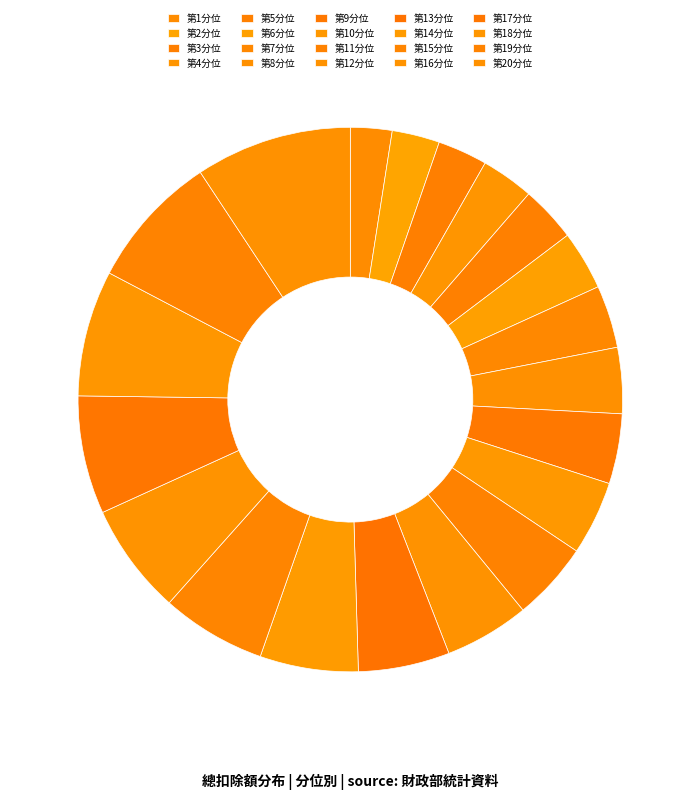

What percentage is the 第6分位 slice, to the nearest percent?

4%